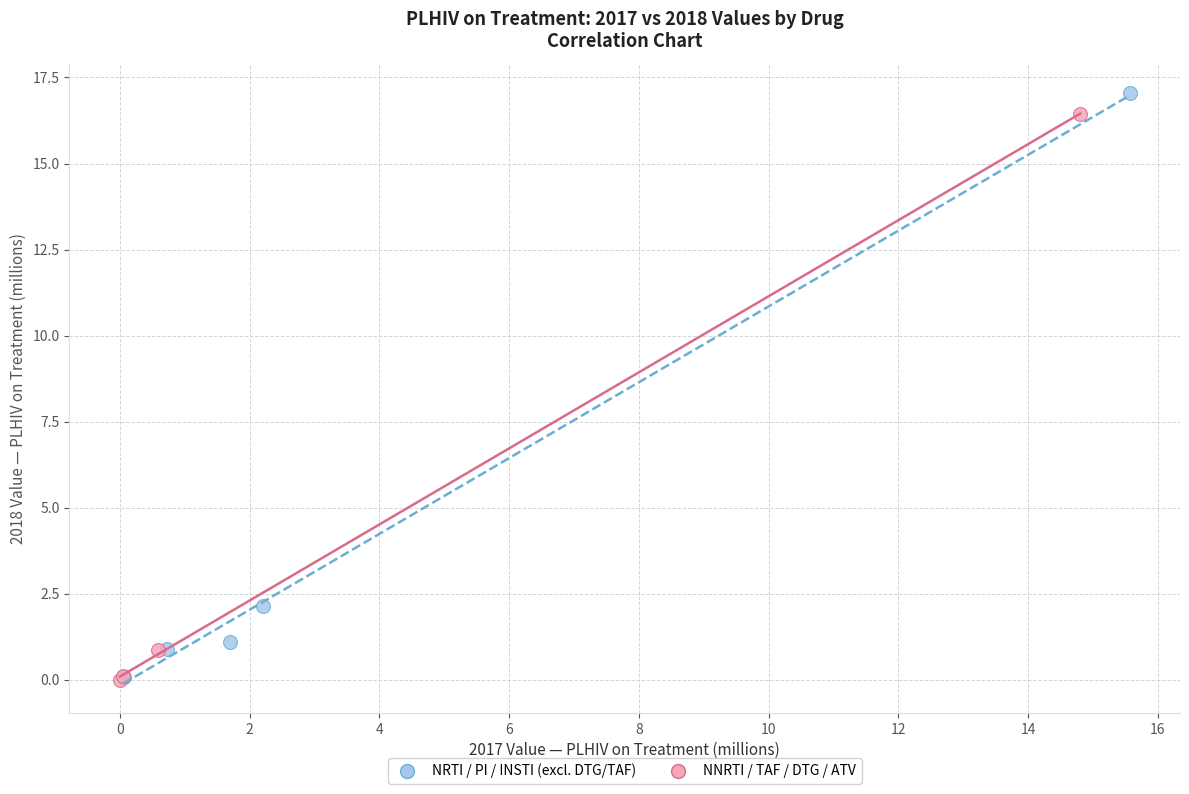

Which series has the largest Y range (max minus min)?

NRTI / PI / INSTI (excl. DTG/TAF)